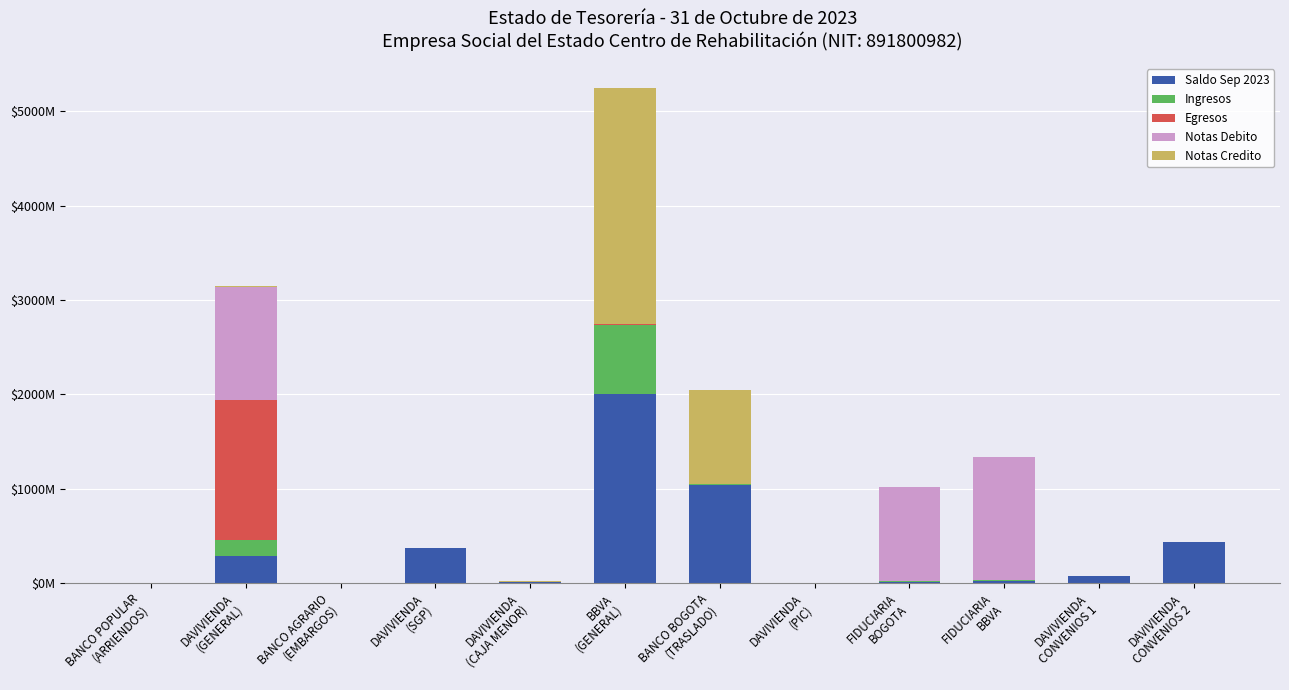

The Saldo Sep 2023 series shows 0.7 at BANCO AGRARIO
(EMBARGOS). True or false?

False